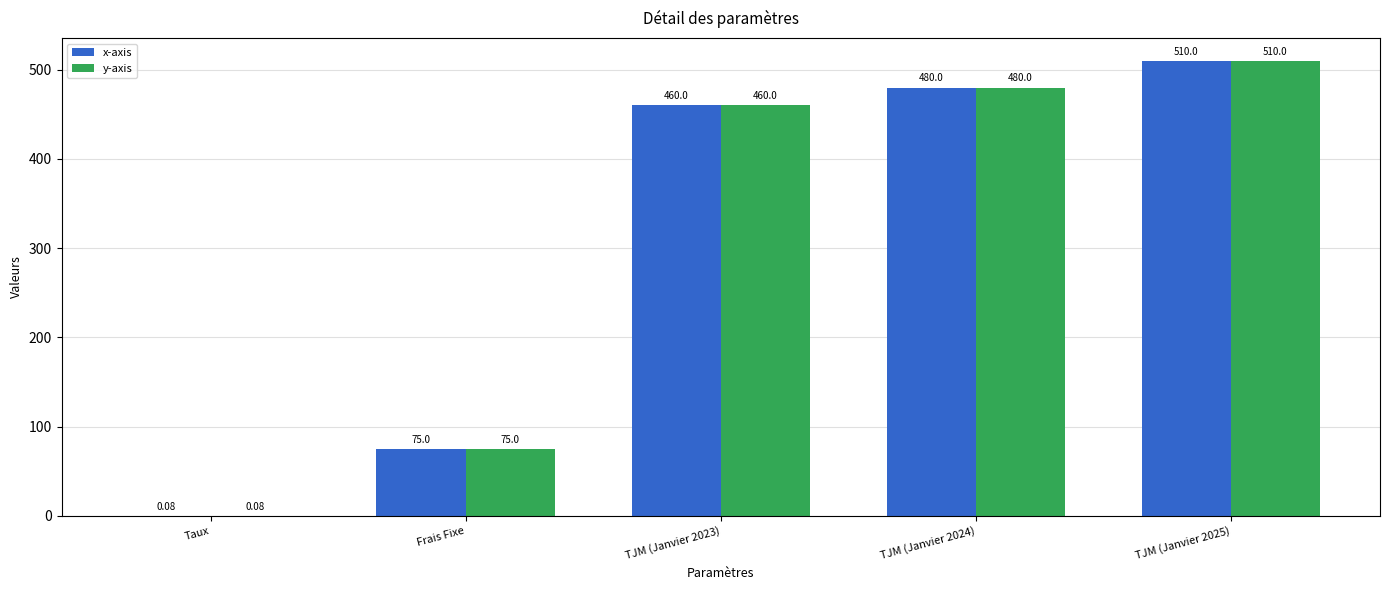

Is it true that y-axis equals 460.0 at TJM (Janvier 2023)?

True